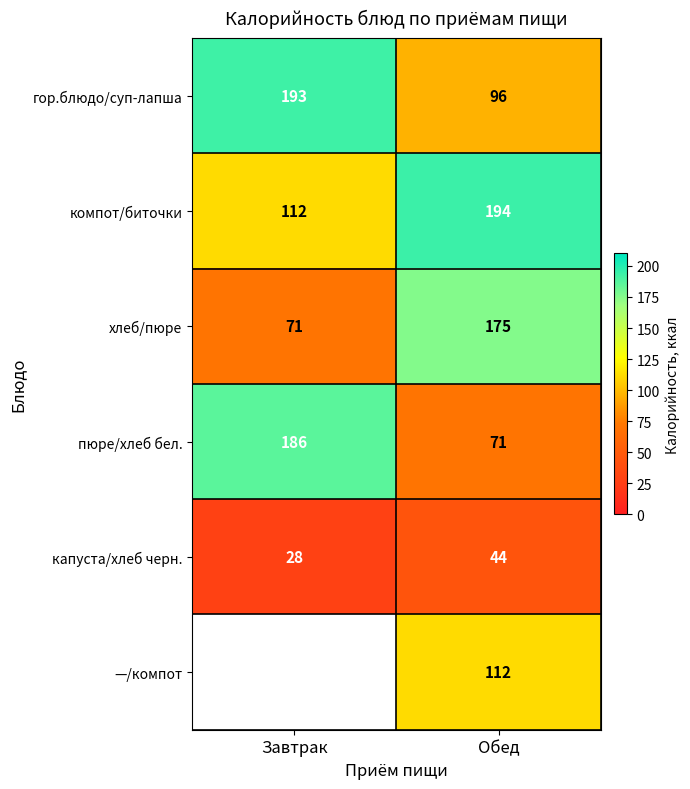

Rank the categories by гор.блюдо/суп-лапша value from highest to lowest.

Завтрак, Обед